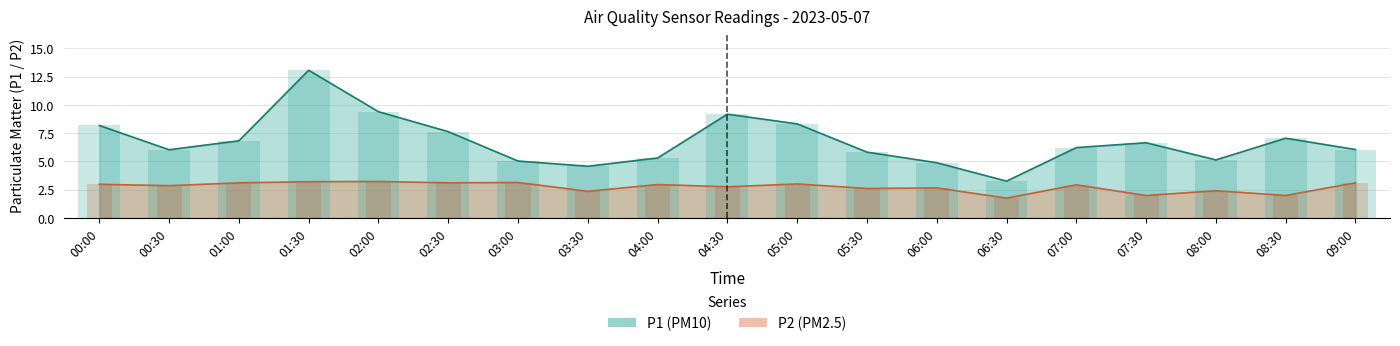

How many bars are there in total?

38